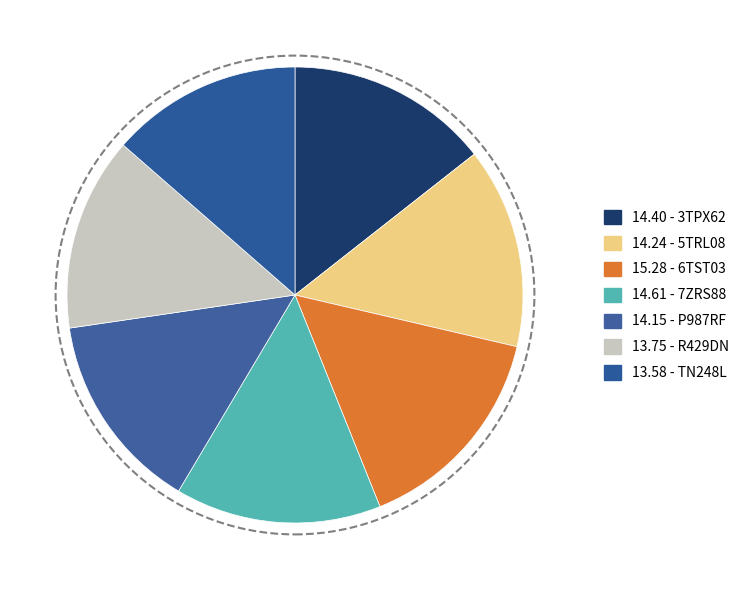

How many segments does this pie chart have?

7